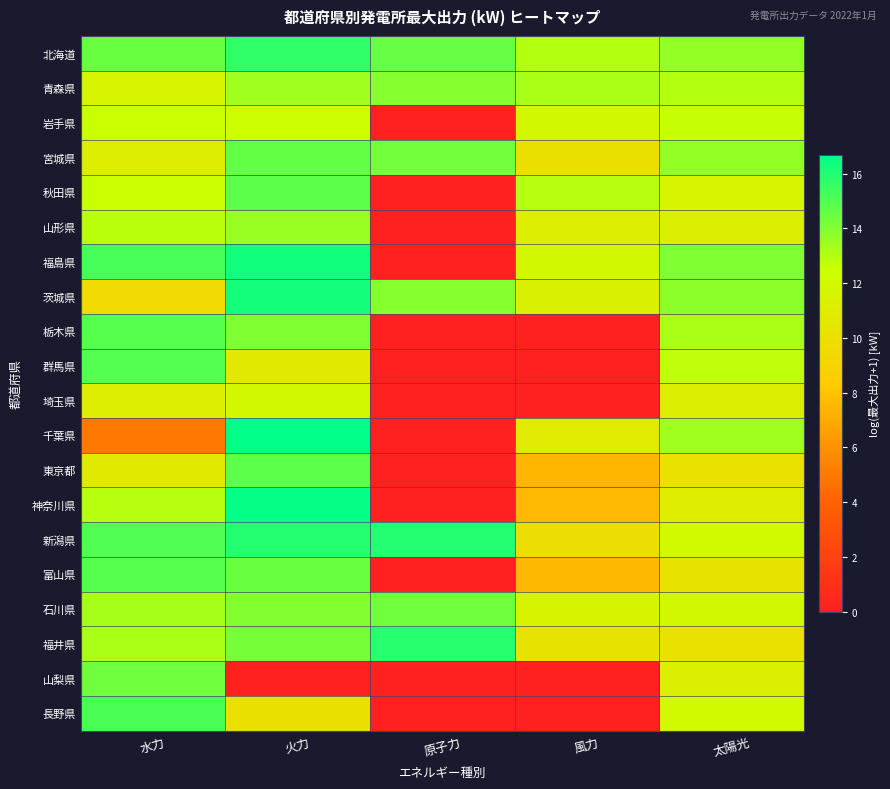

At how many categories does at least one series exceed 12?

5